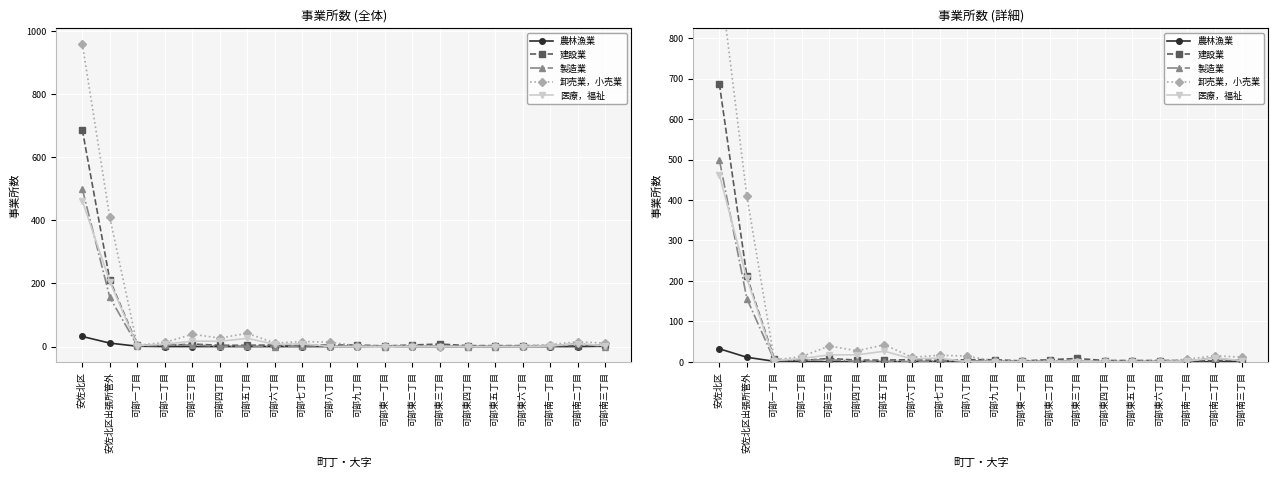

The value of 卸売業，小売業 at 可部東一丁目 is 2. True or false?

True